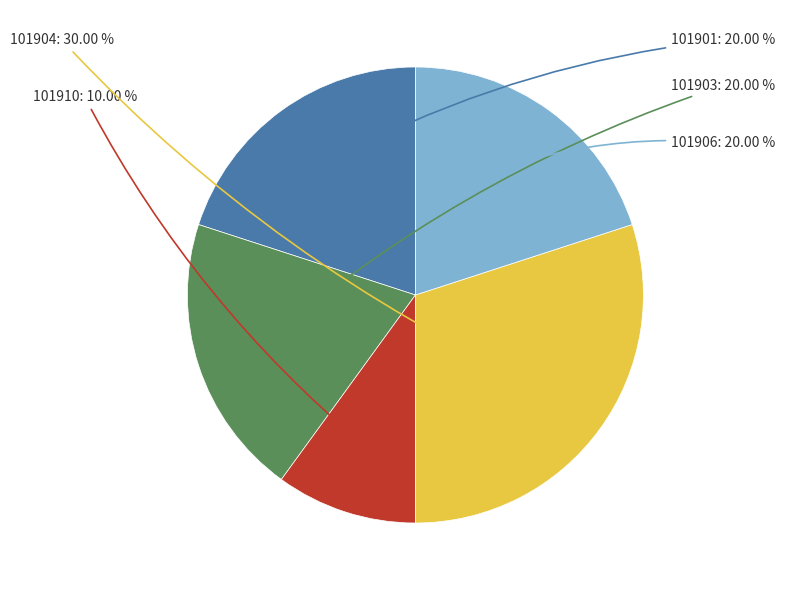

Is there a majority slice in this chart?

No